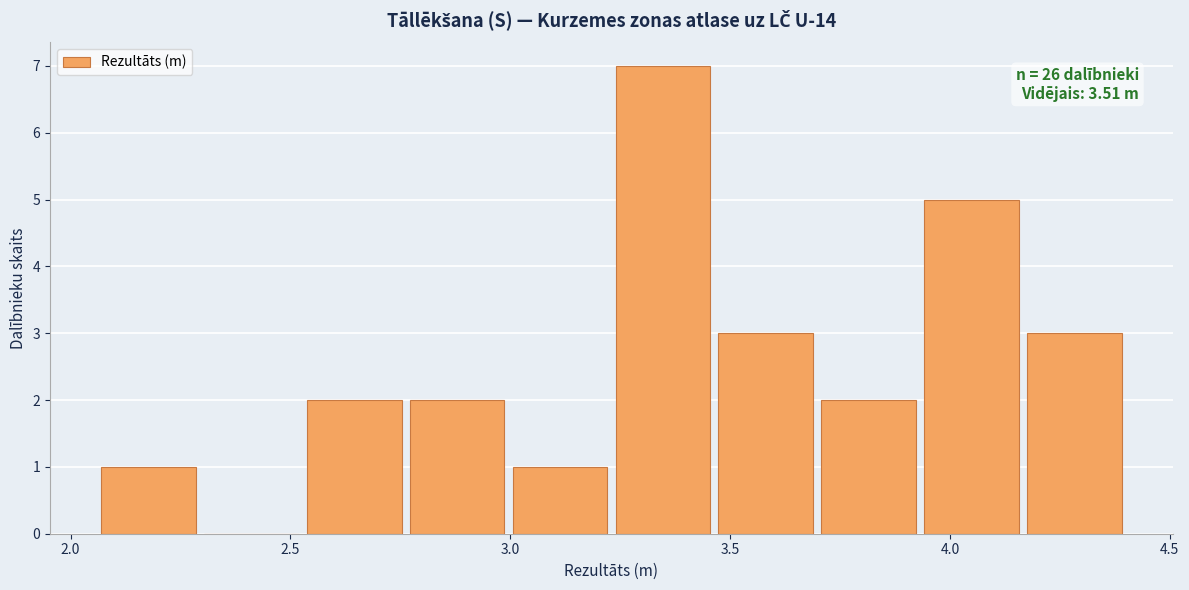

Which range on the x-axis has the tallest bar?

3.25 to 3.45